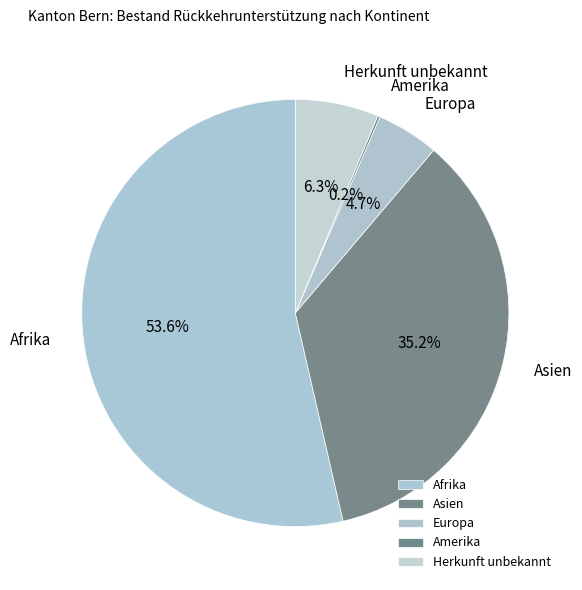

Is there a majority slice in this chart?

Yes